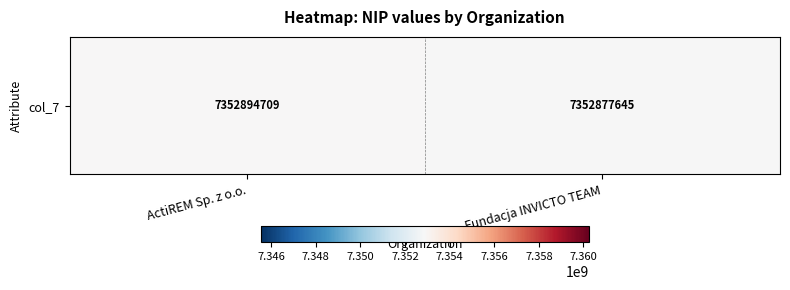

What is the average value?

7352886177